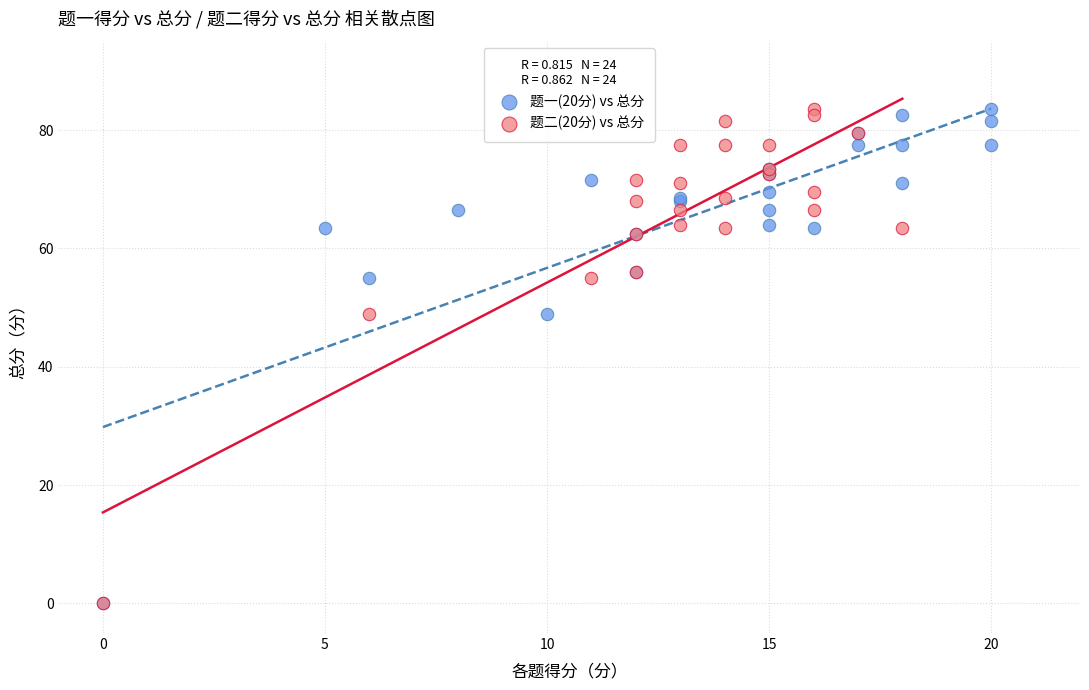

What are all the series names shown in the legend?

题一(20分) vs 总分, 题二(20分) vs 总分